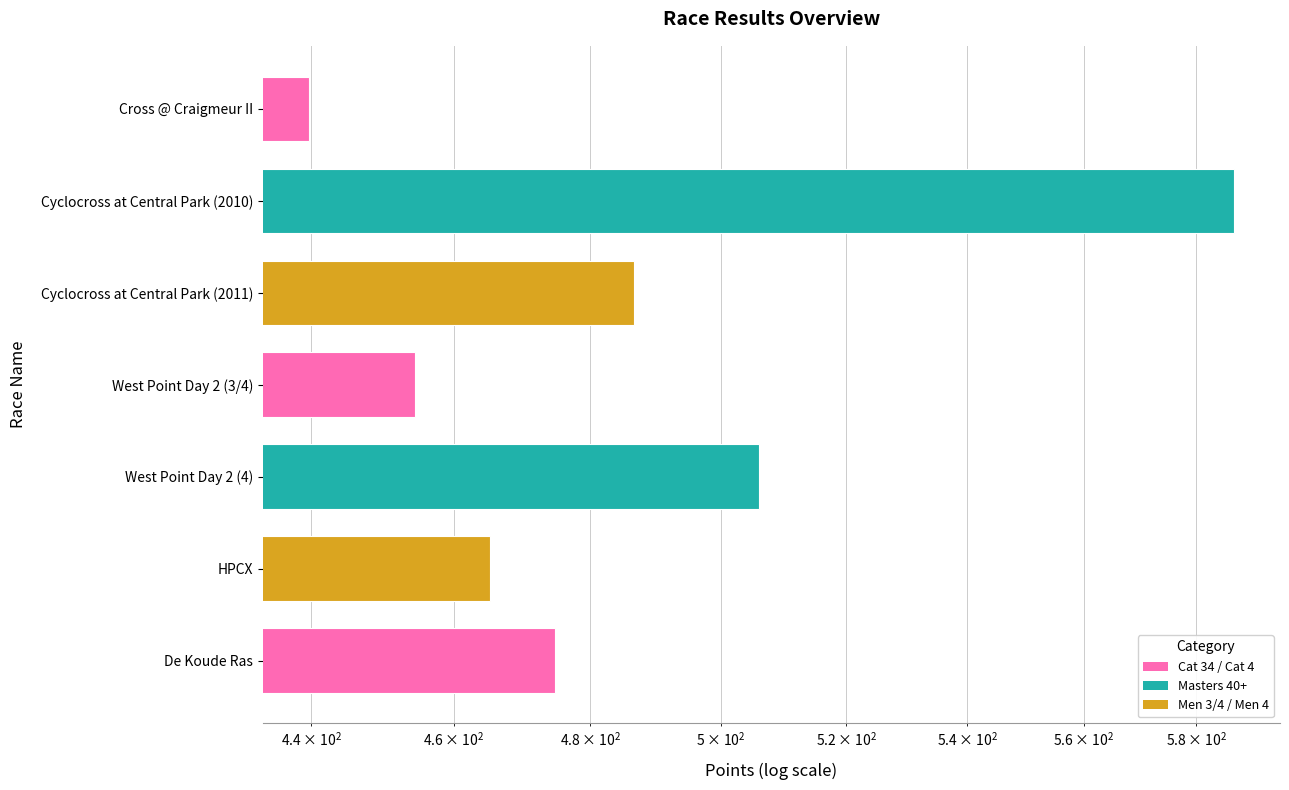

Reading left to right, list all the values displayed in this chart.

439.7	586.9	486.7	454.5	506.1	465.3	474.7